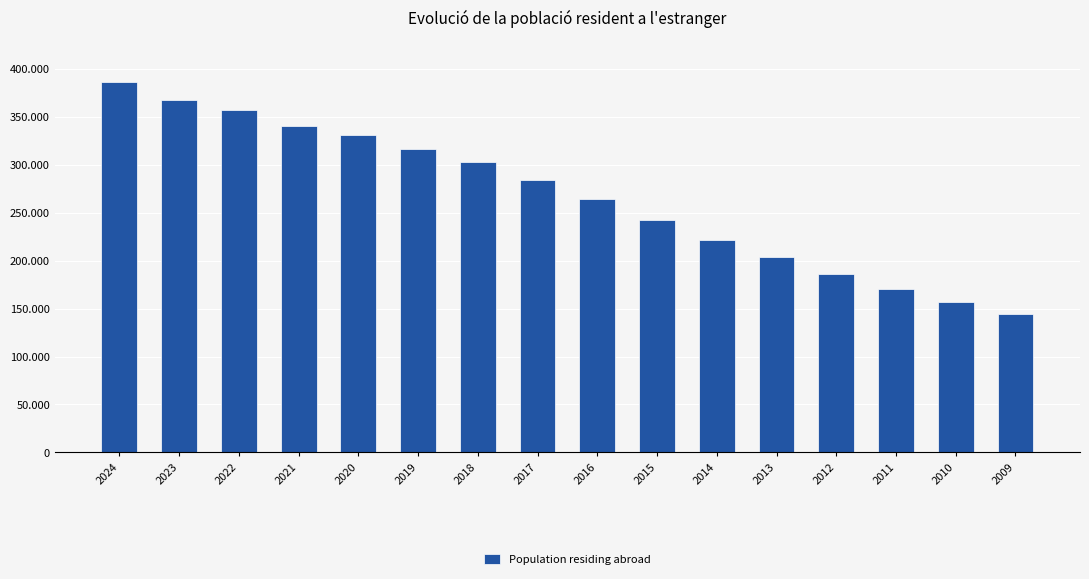

Reading left to right, transcribe all the data shown in this chart.

2024=386486	2023=367367	2022=357011	2021=340514	2020=331189	2019=316599	2018=302525	2017=284374	2016=264034	2015=242070	2014=221444	2013=203250	2012=185848	2011=170909	2010=156400	2009=144002